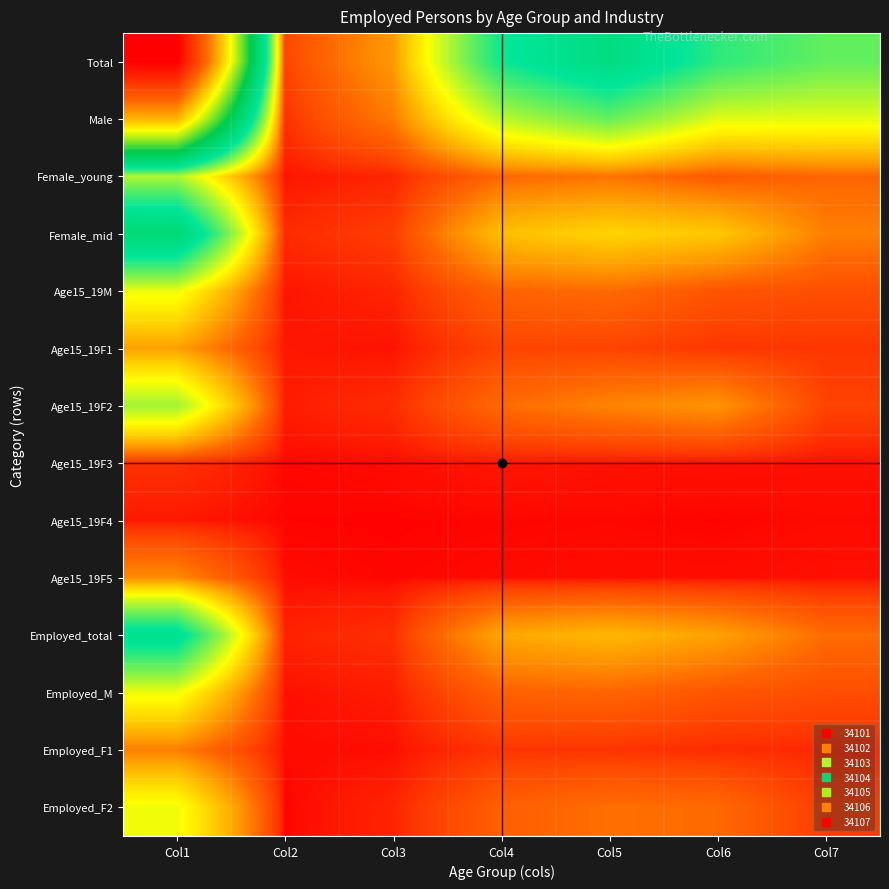

Which series has the widest spread of values?

Total